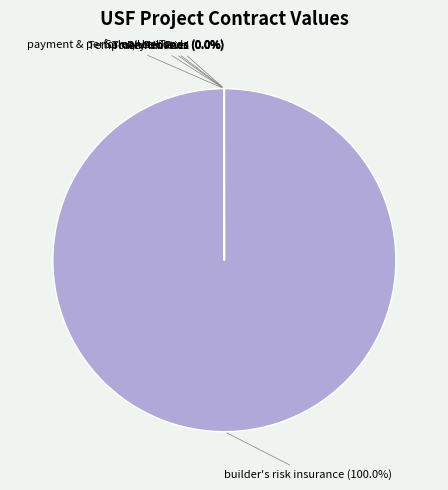

Rank the categories by value from lowest to highest.

payment & performance bonds, Sales, use and gross receipt taxes, building & operating permit fees, trash removal / dump fee, temporary electric power & lighting, Sub-Total Credits to Owner, builder's risk insurance